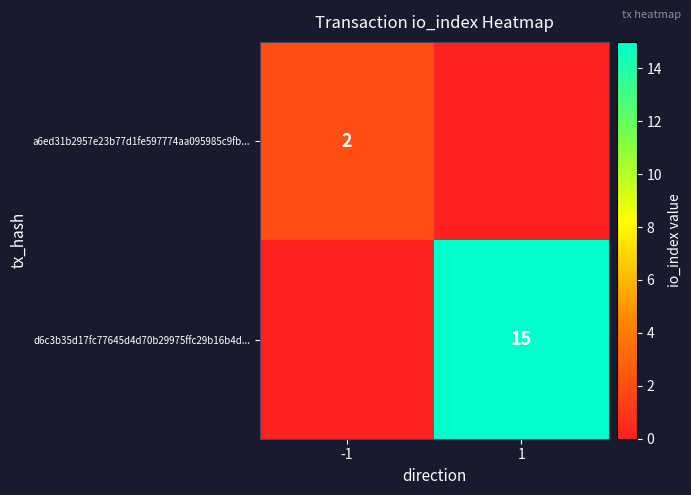

The a6ed31b2957e23b77d1fe597774aa095985c9fb... series shows 2 at -1. True or false?

True